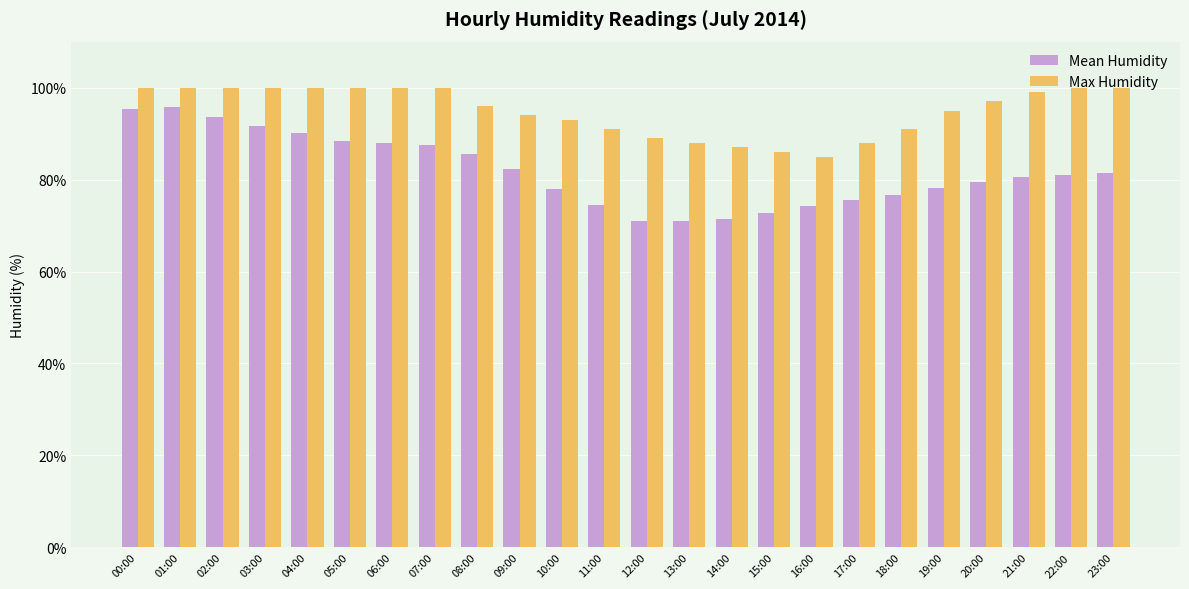

Rank the series at 21:00 from highest to lowest value.

Max Humidity, Mean Humidity